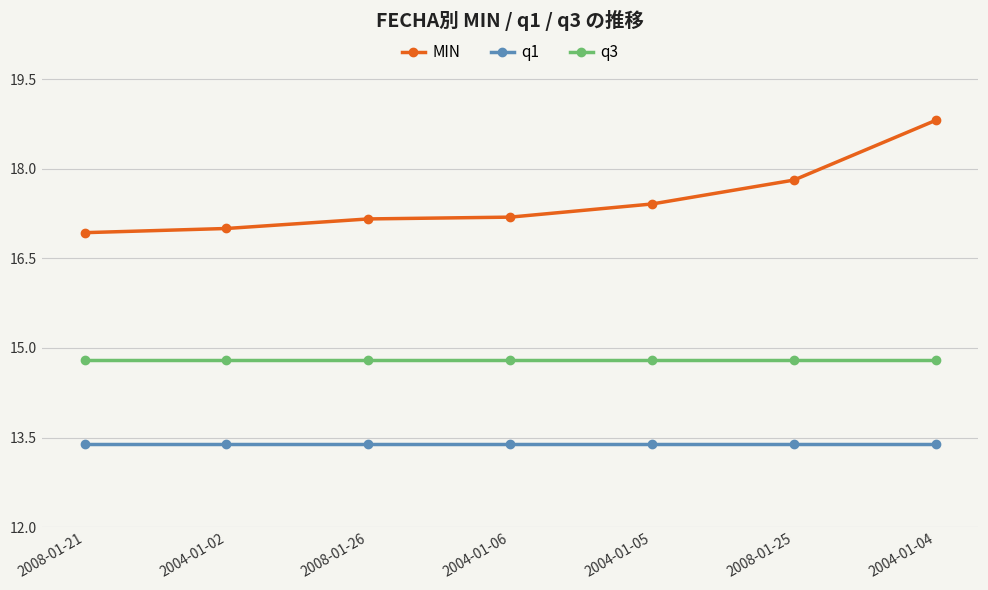

Is the value of q1 at 2004-01-05 greater than the value of MIN at 2008-01-25?

No